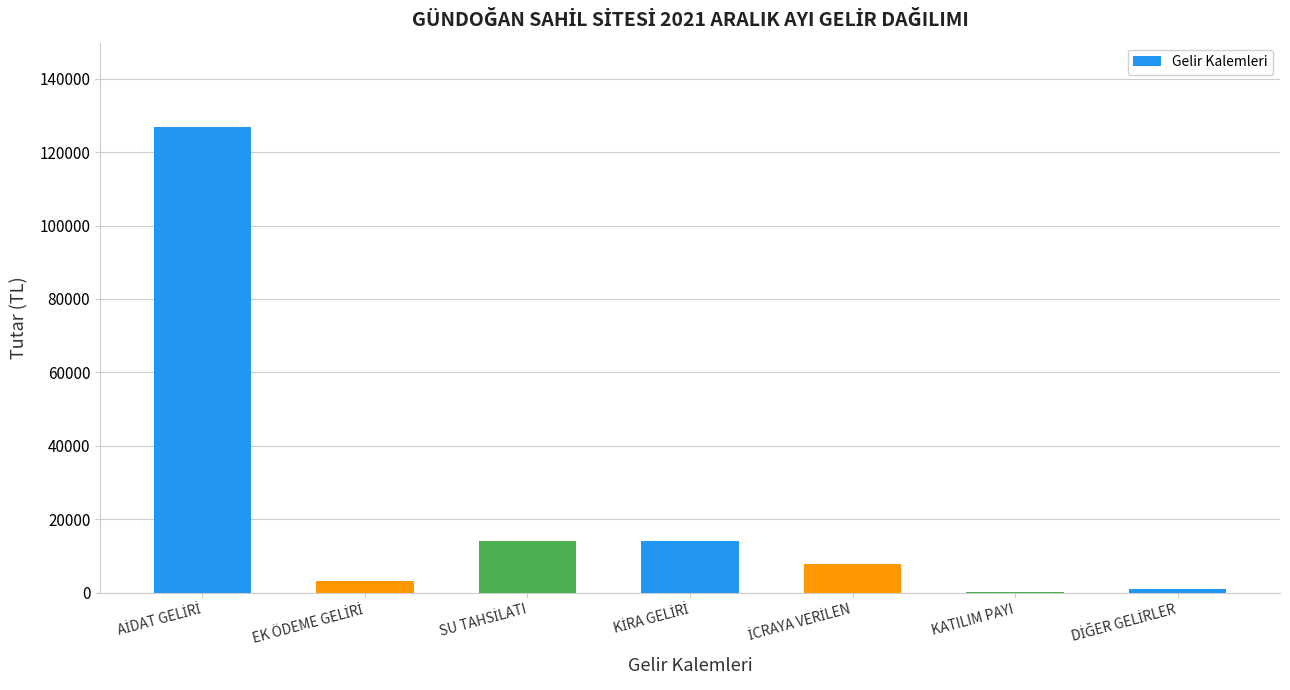

What is the sum of all values?

167305.2